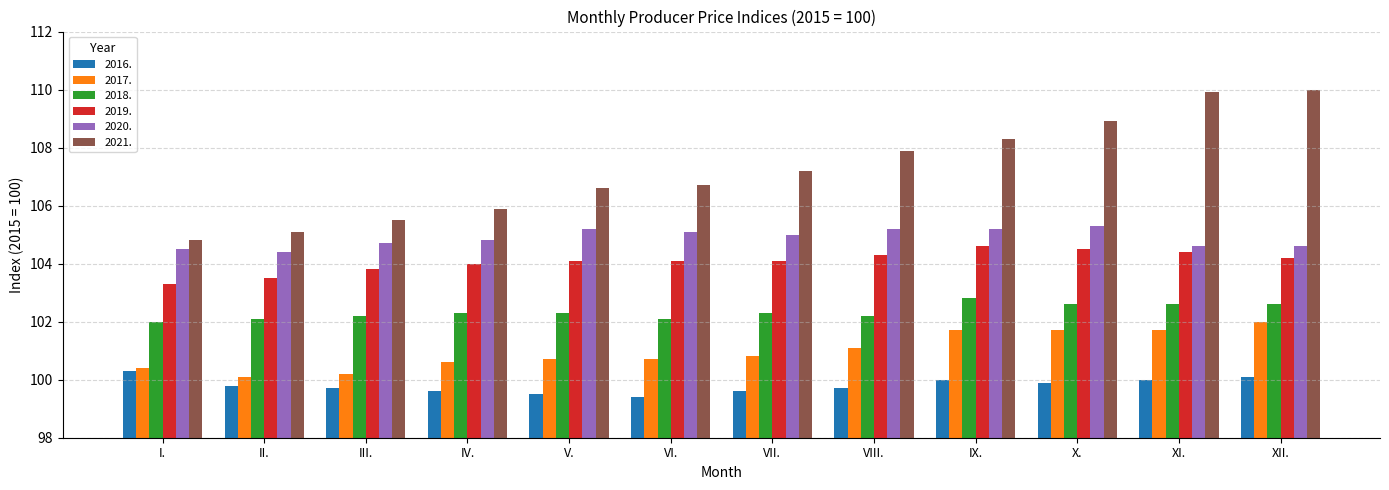

Reading left to right, extract all data points from this chart.

2016.: 100.3	99.8	99.7	99.6	99.5	99.4	99.6	99.7	100.0	99.9	100.0	100.1
2017.: 100.4	100.1	100.2	100.6	100.7	100.7	100.8	101.1	101.7	101.7	101.7	102.0
2018.: 102.0	102.1	102.2	102.3	102.3	102.1	102.3	102.2	102.8	102.6	102.6	102.6
2019.: 103.3	103.5	103.8	104.0	104.1	104.1	104.1	104.3	104.6	104.5	104.4	104.2
2020.: 104.5	104.4	104.7	104.8	105.2	105.1	105.0	105.2	105.2	105.3	104.6	104.6
2021.: 104.8	105.1	105.5	105.9	106.6	106.7	107.2	107.9	108.3	108.9	109.9	110.0